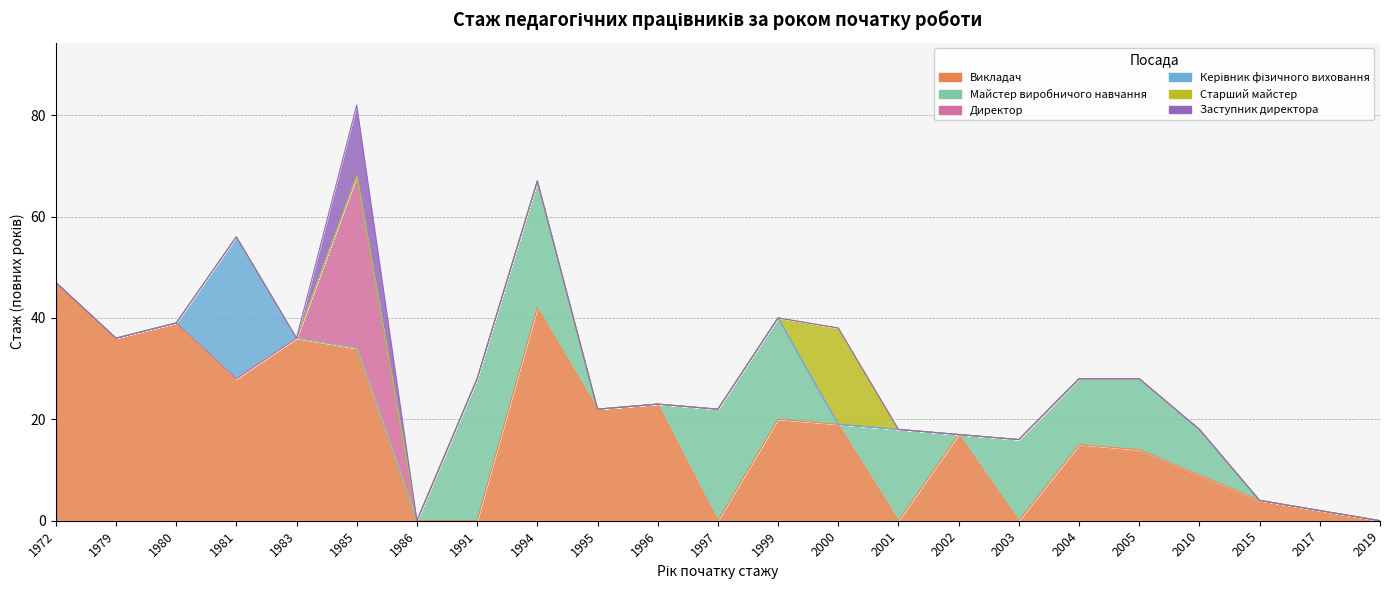

Which has a higher value, 1997 or 2005?

2005